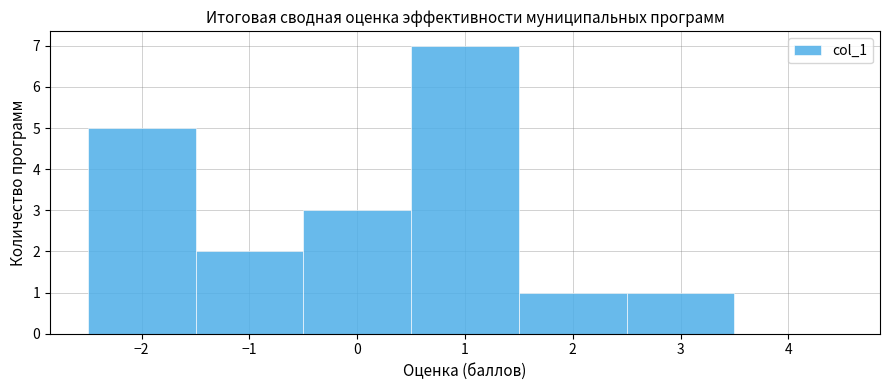

How tall is the bar that spans 1.5 to 2.5 on the x-axis? The values are not printed on the chart, so give them approximately, as read against the axis.

1